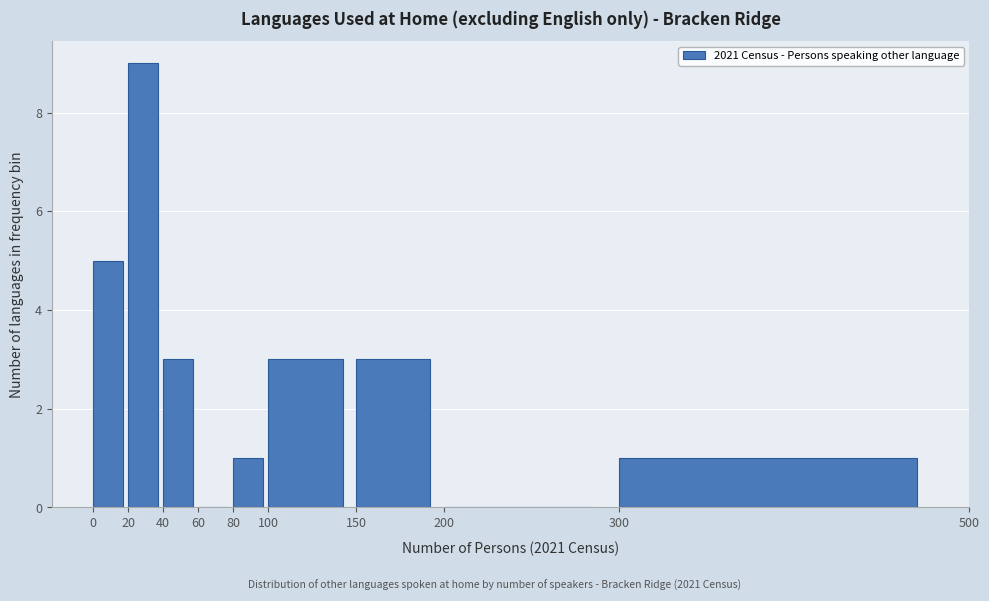

Reading left to right, list every bar in this chart as the range it spans on the x-axis followed by its height. The values are not printed on the chart, so give them approximately, as read against the axis.

0 to 20: 5
20 to 40: 9
40 to 60: 3
60 to 80: 0
80 to 100: 1
100 to 150: 3
150 to 200: 3
200 to 300: 0
300 to 500: 1